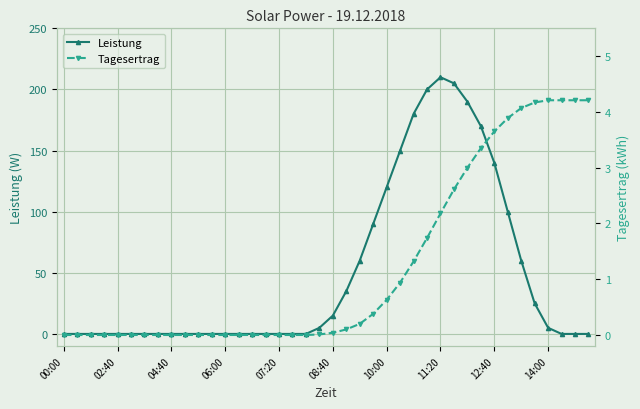

Rank the series by their average value, from lowest to highest.

Tagesertrag, Leistung